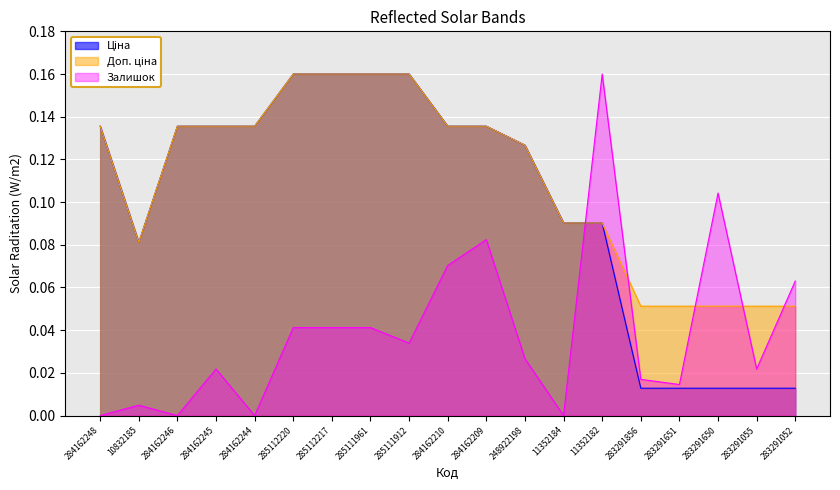

The value of Доп. ціна at 284162246 is 0.1. True or false?

False